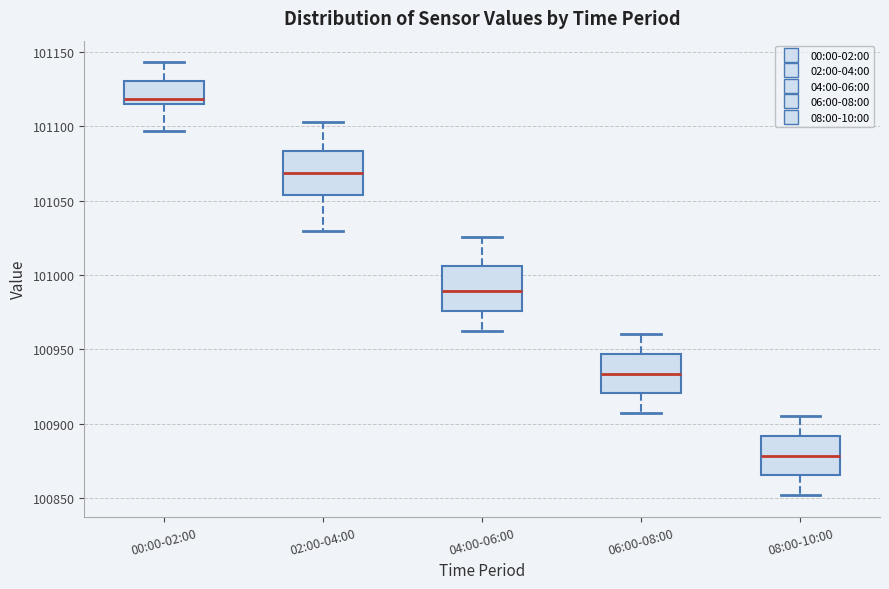

Reading left to right, transcribe this box plot: for each box, give where its median line is, the range the box spans, and where its two whiskers end, as read against the y-axis. The values are not printed on the chart, so give them approximately, as read against the axis.

00:00-02:00: median 101120, box 101115 to 101130, whiskers 101095 to 101145
02:00-04:00: median 101070, box 101055 to 101085, whiskers 101030 to 101105
04:00-06:00: median 100990, box 100975 to 101005, whiskers 100965 to 101025
06:00-08:00: median 100935, box 100920 to 100945, whiskers 100905 to 100960
08:00-10:00: median 100880, box 100865 to 100890, whiskers 100850 to 100905